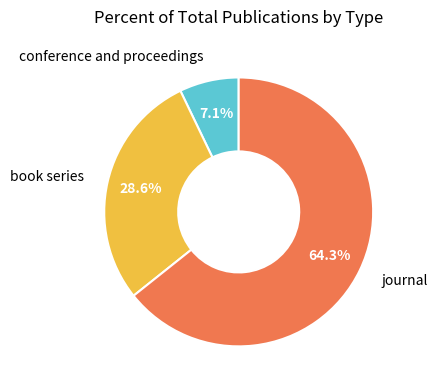

To the nearest percent, what percentage of the pie is journal?

64%